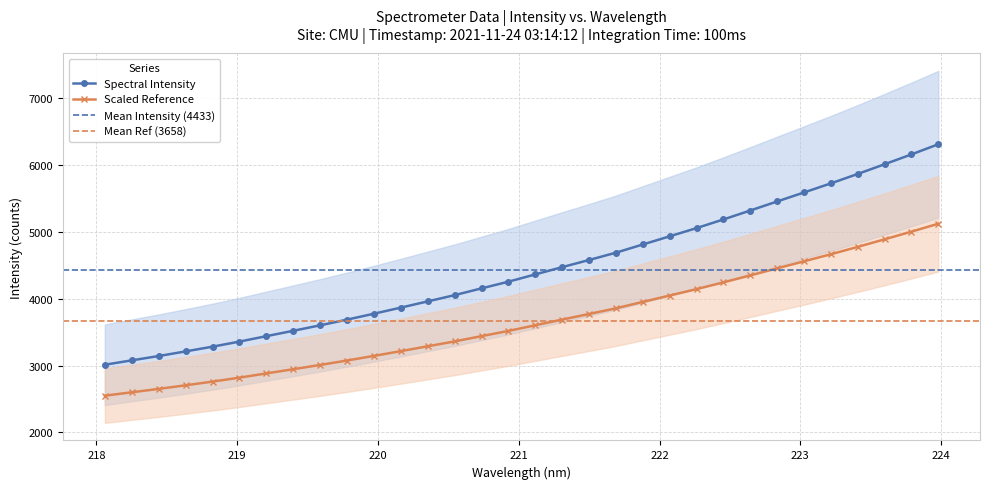

What is the change in value from 219.7801 to 222.263?

+1367.6